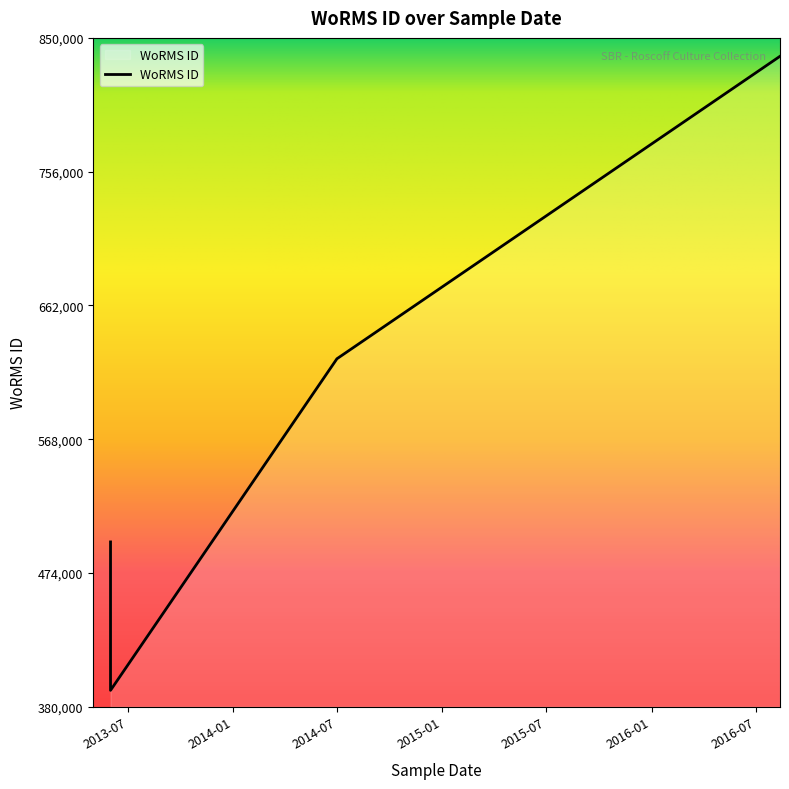

How many data points are above 624513?

1